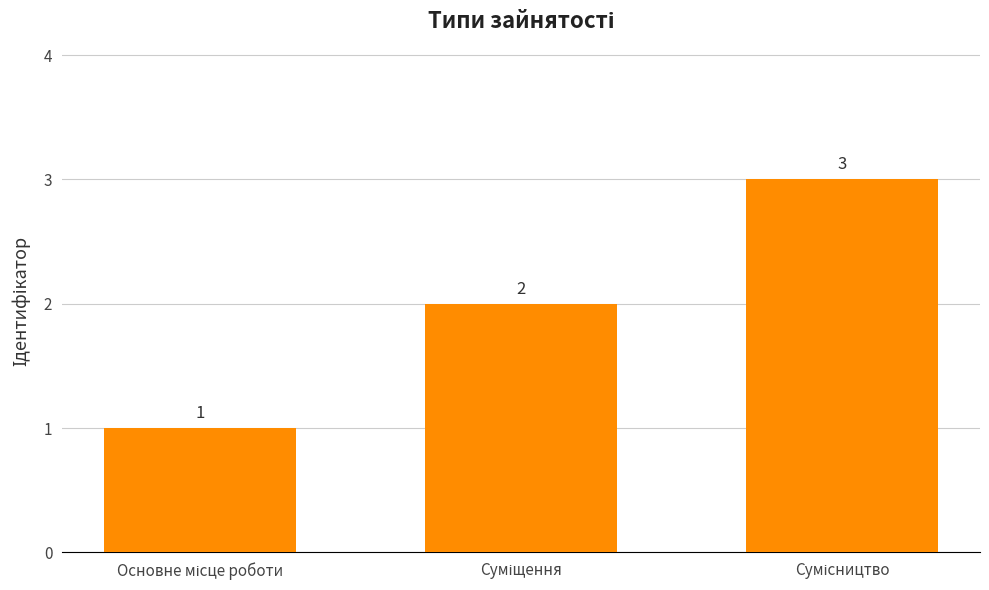

What is the value of the 1st bar from the left?

1